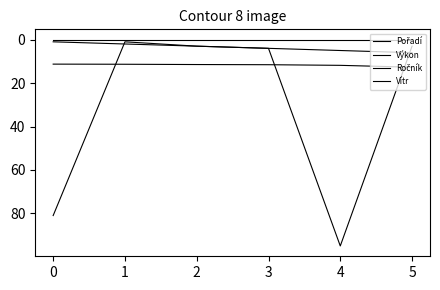

At which label does Ročník first exceed 4?

−1